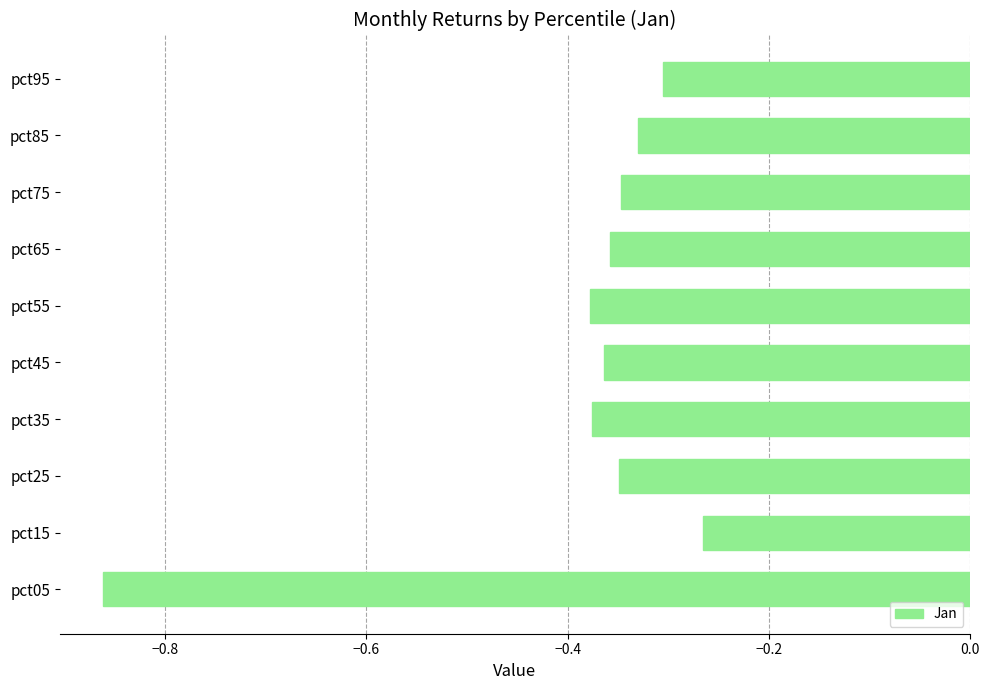

What is the difference between the second highest and minimum values?

0.6